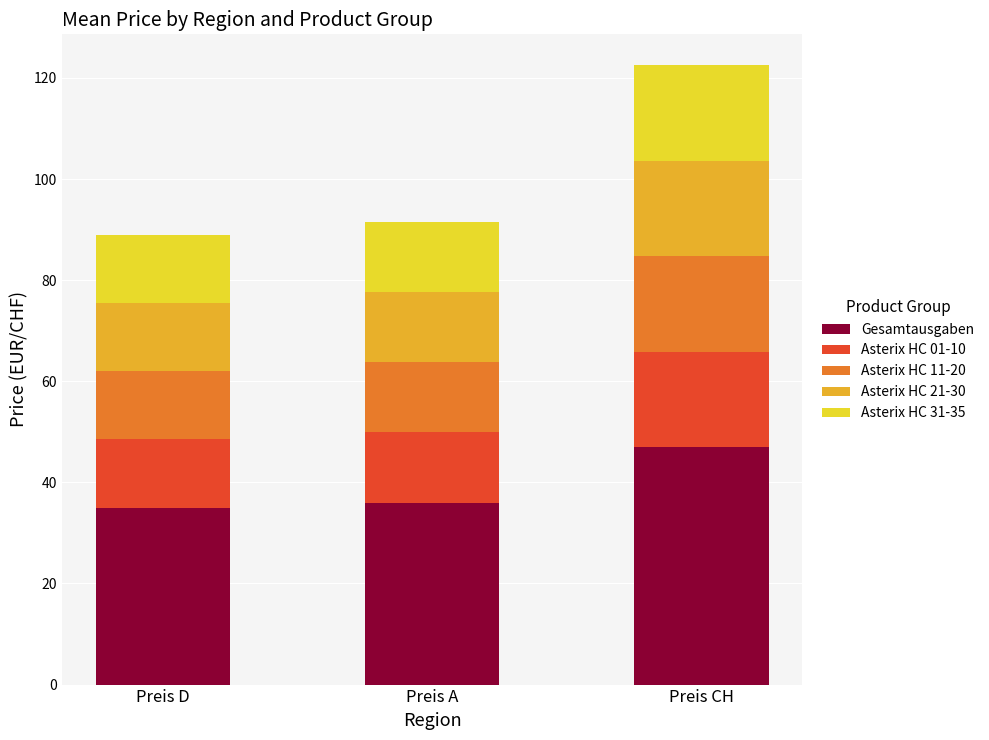

Is it true that Gesamtausgaben equals 20.2 at Preis D?

False